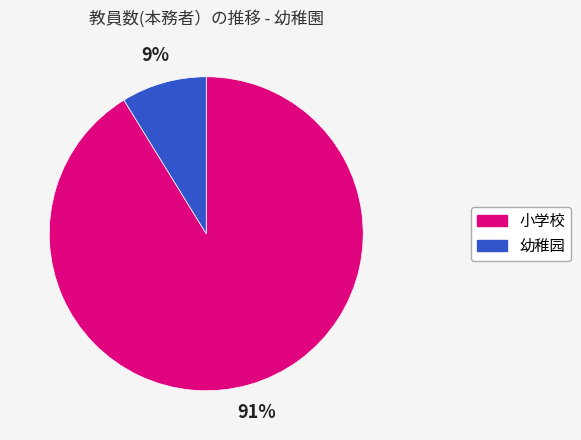

What percentage is the 幼稚园 slice, to the nearest percent?

9%